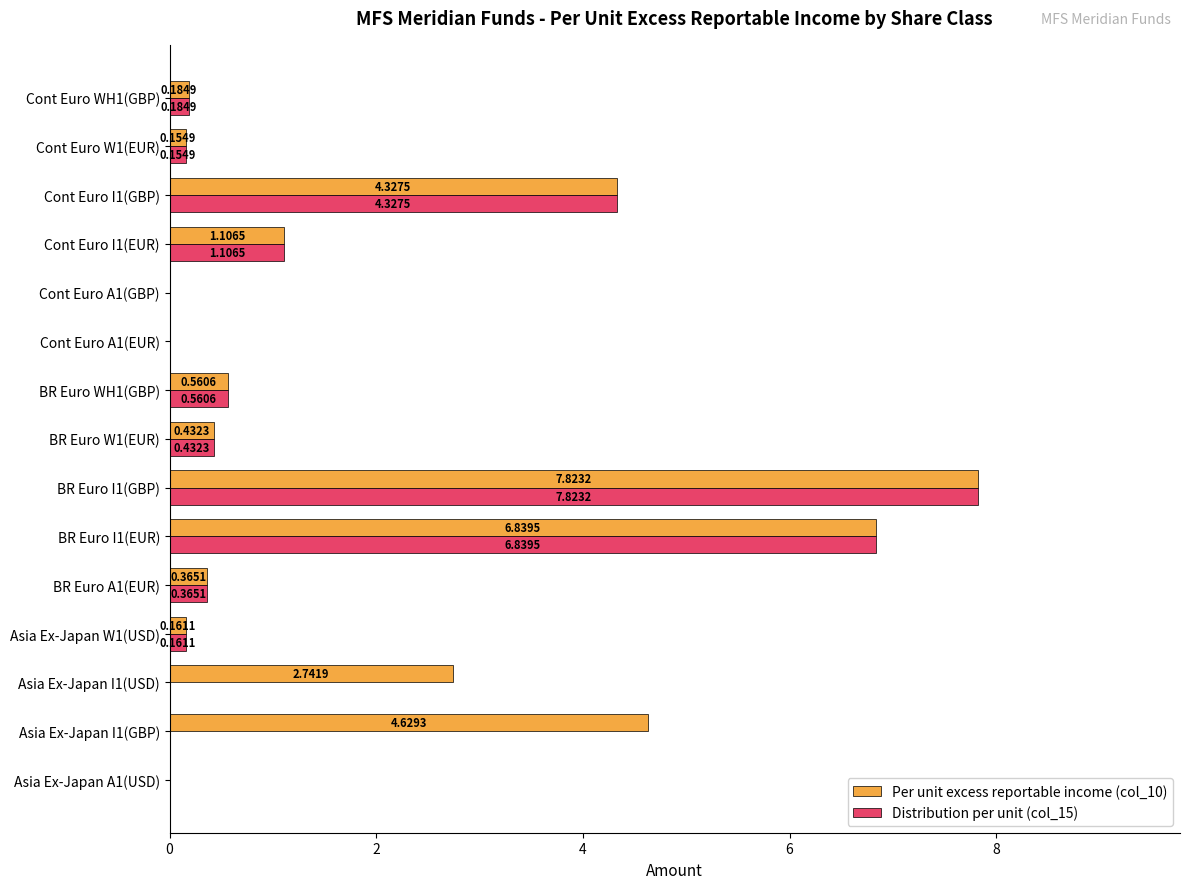

What is the sum of the Distribution per unit (col_15) values at BR Euro WH1(GBP) and BR Euro A1(EUR)?

0.9